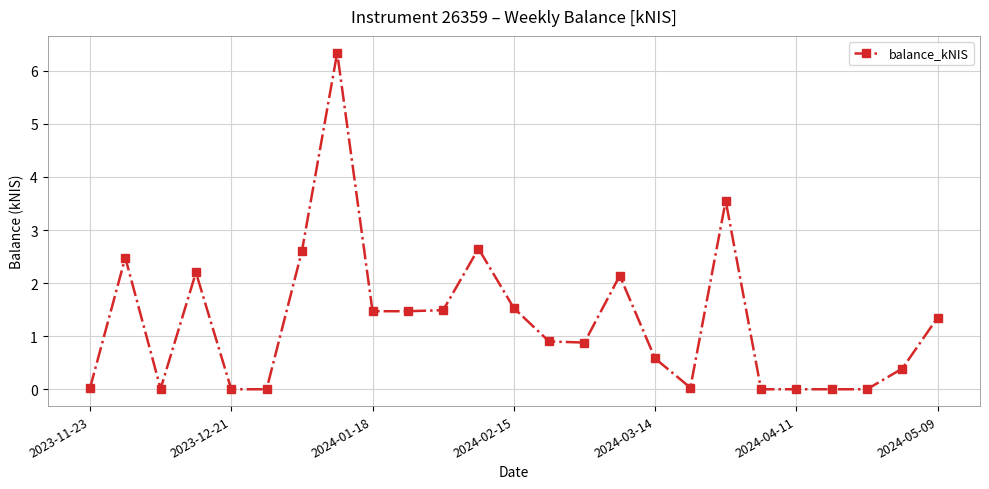

How many lines are shown in the chart?

1